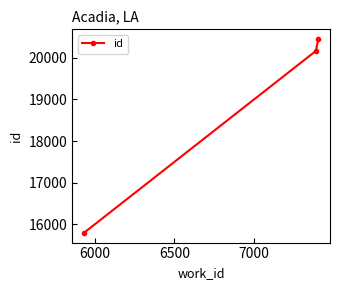

What is the difference between the maximum and minimum values?

4664